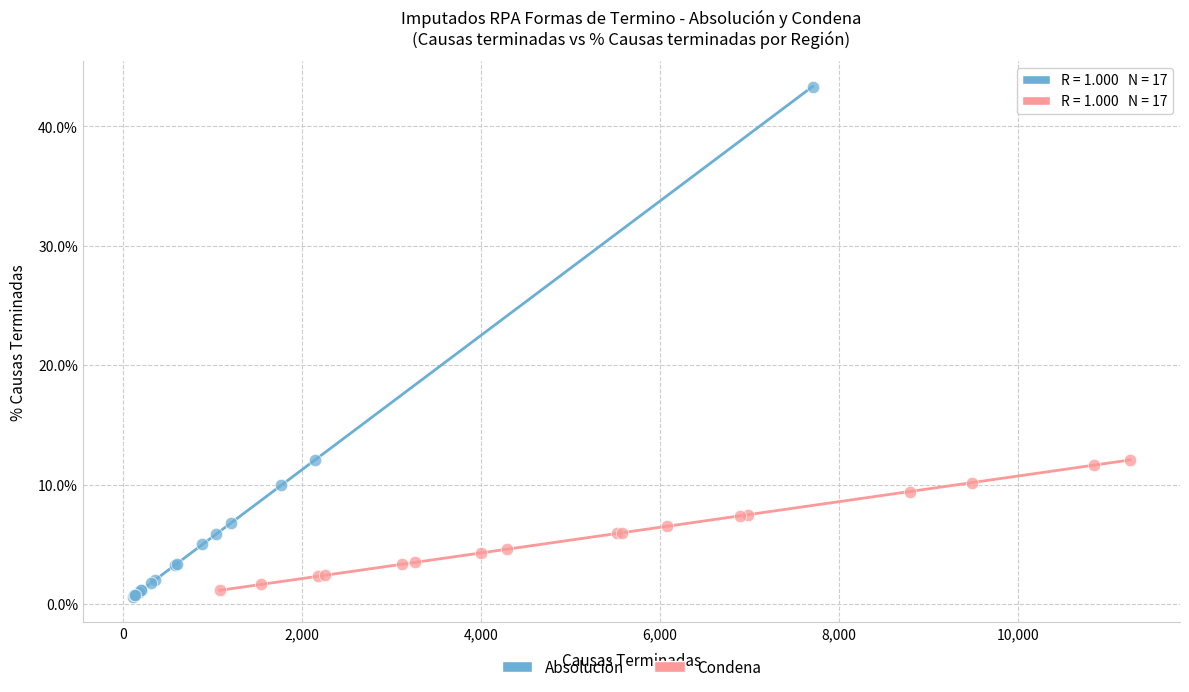

Which series has the largest Y range (max minus min)?

Absolución